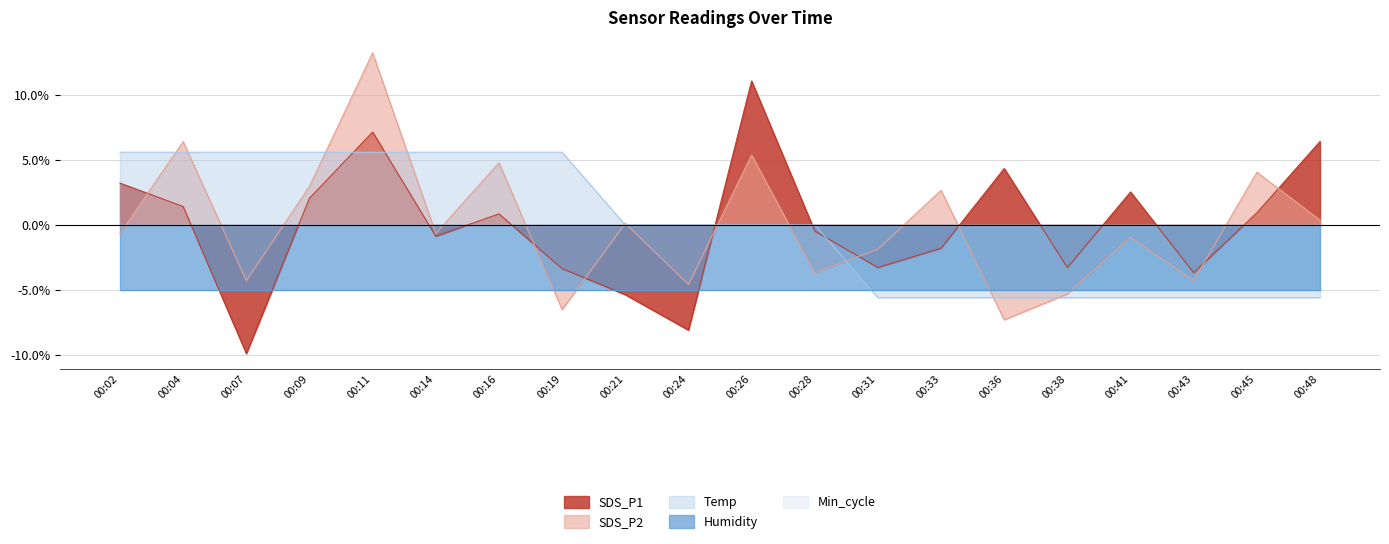

Read the SDS_P1 value at 00:31.

-3.3